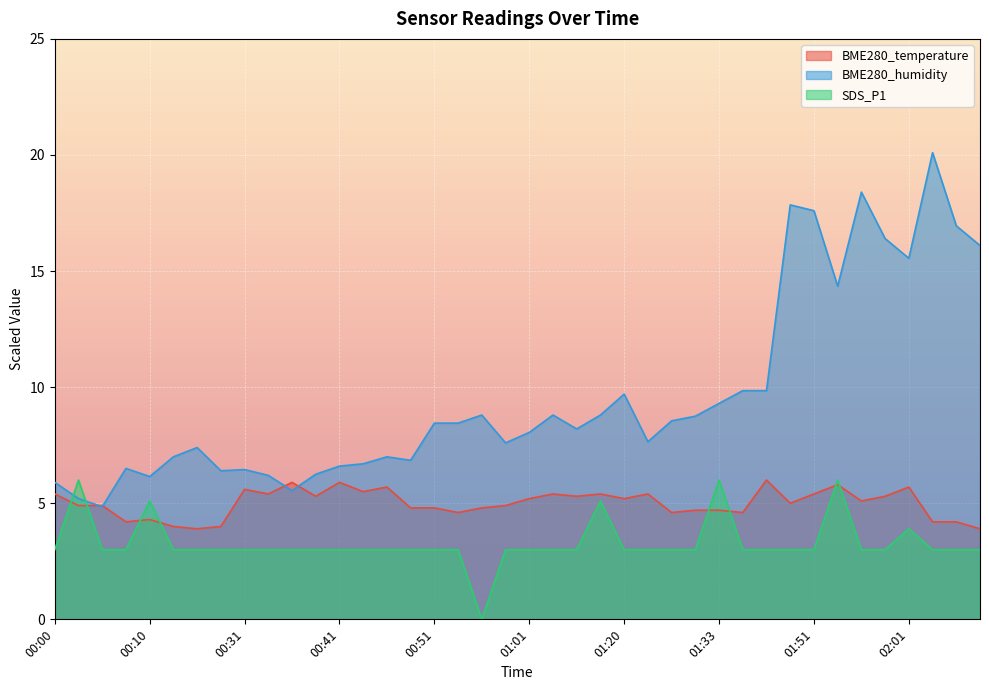

How many times do BME280_temperature and SDS_P1 cross each other?

8